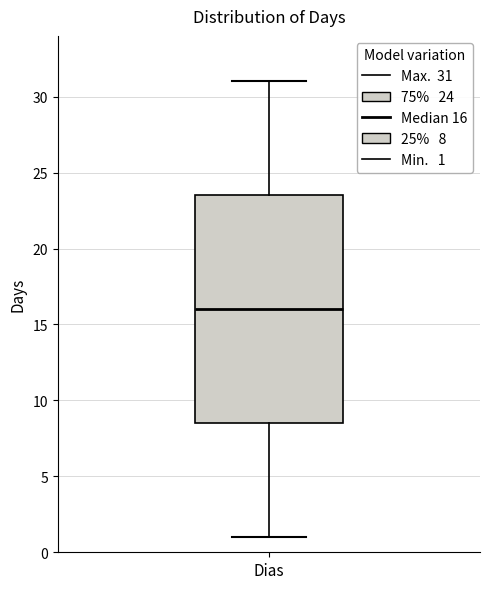

Read this box plot against the y-axis: the position of the median line, the range covered by the box, and the ends of both whiskers. The values are not printed on the chart, so give them approximately, as read against the axis.

median 16.0, box 8.5 to 23.5, whiskers 1.0 to 31.0